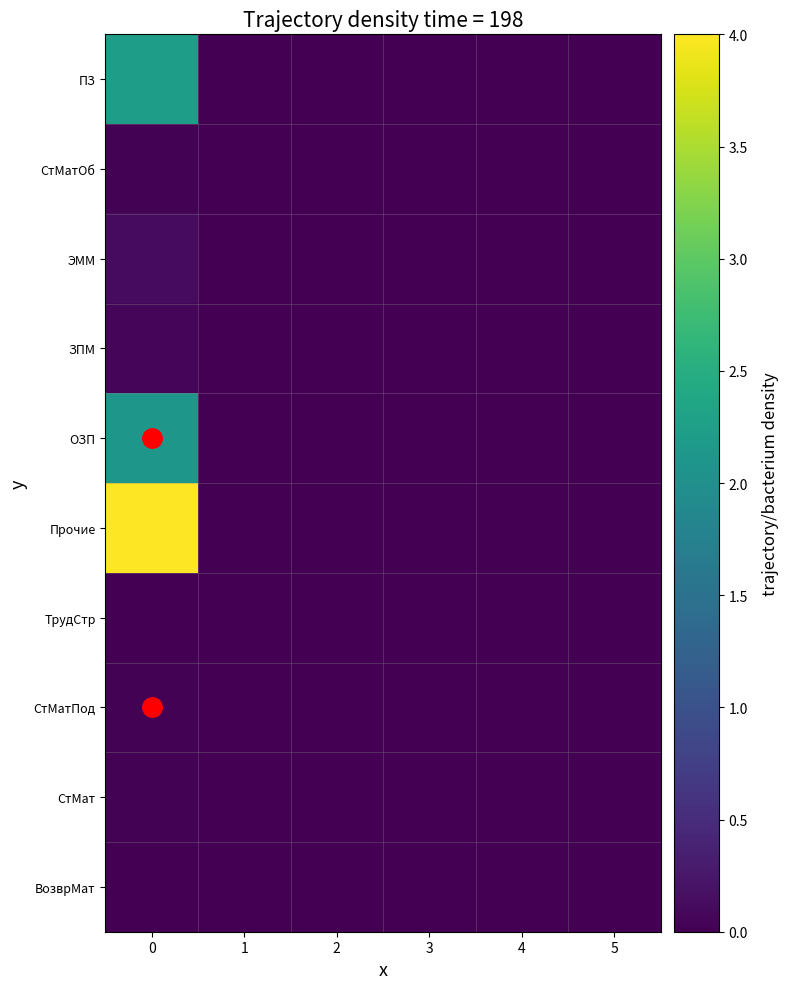

Reading left to right, list all the values displayed in this chart.

ПЗ: 0=2.2	1=0.0	2=0.0	3=0.0	4=0.0	5=0.0
СтМатОб: 0=0.0	1=0.0	2=0.0	3=0.0	4=0.0	5=0.0
ЭММ: 0=0.1	1=0.0	2=0.0	3=0.0	4=0.0	5=0.0
ЗПМ: 0=0.1	1=0.0	2=0.0	3=0.0	4=0.0	5=0.0
ОЗП: 0=2.1	1=0.0	2=0.0	3=0.0	4=0.0	5=0.0
Прочие: 0=4.0	1=0.0	2=0.0	3=0.0	4=0.0	5=0.0
ТрудСтр: 0=0.0	1=0.0	2=0.0	3=0.0	4=0.0	5=0.0
СтМатПод: 0=0.0	1=0.0	2=0.0	3=0.0	4=0.0	5=0.0
СтМат: 0=0.0	1=0.0	2=0.0	3=0.0	4=0.0	5=0.0
ВозврМат: 0=0.0	1=0.0	2=0.0	3=0.0	4=0.0	5=0.0